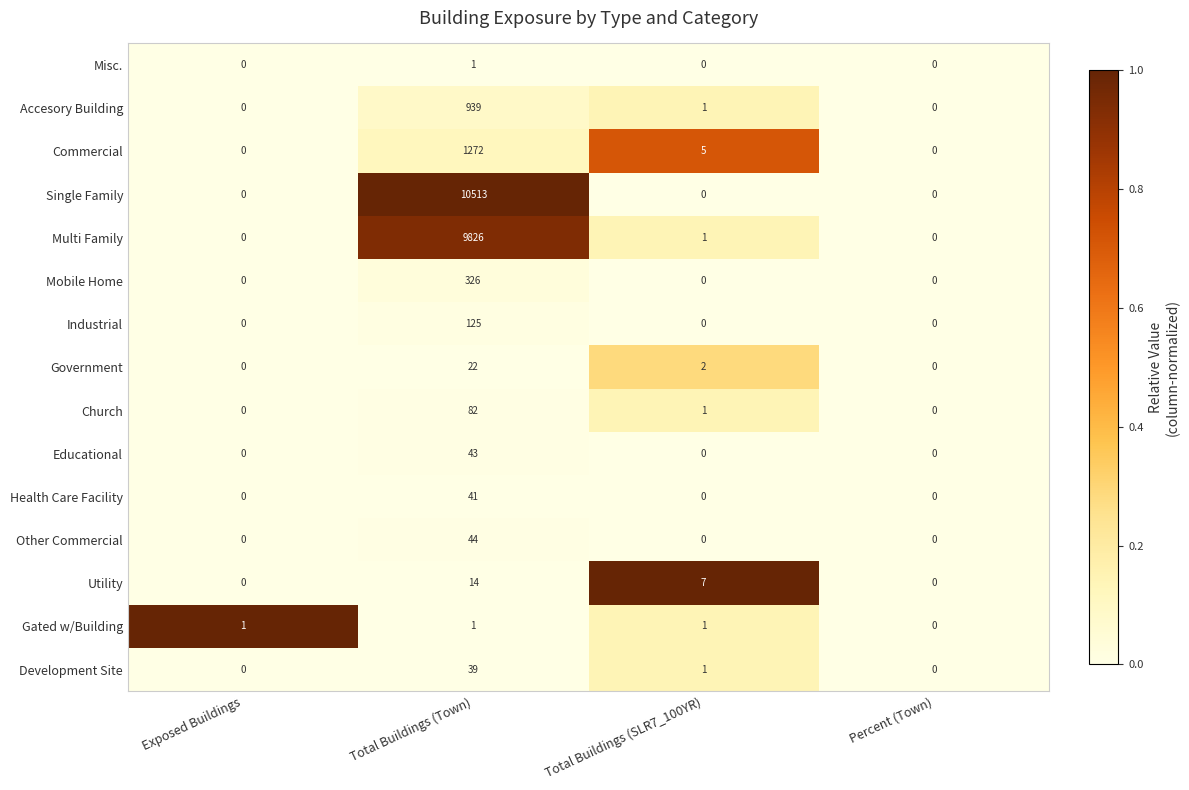

What is the difference between the highest and lowest values at Total Buildings (Town)?

10512